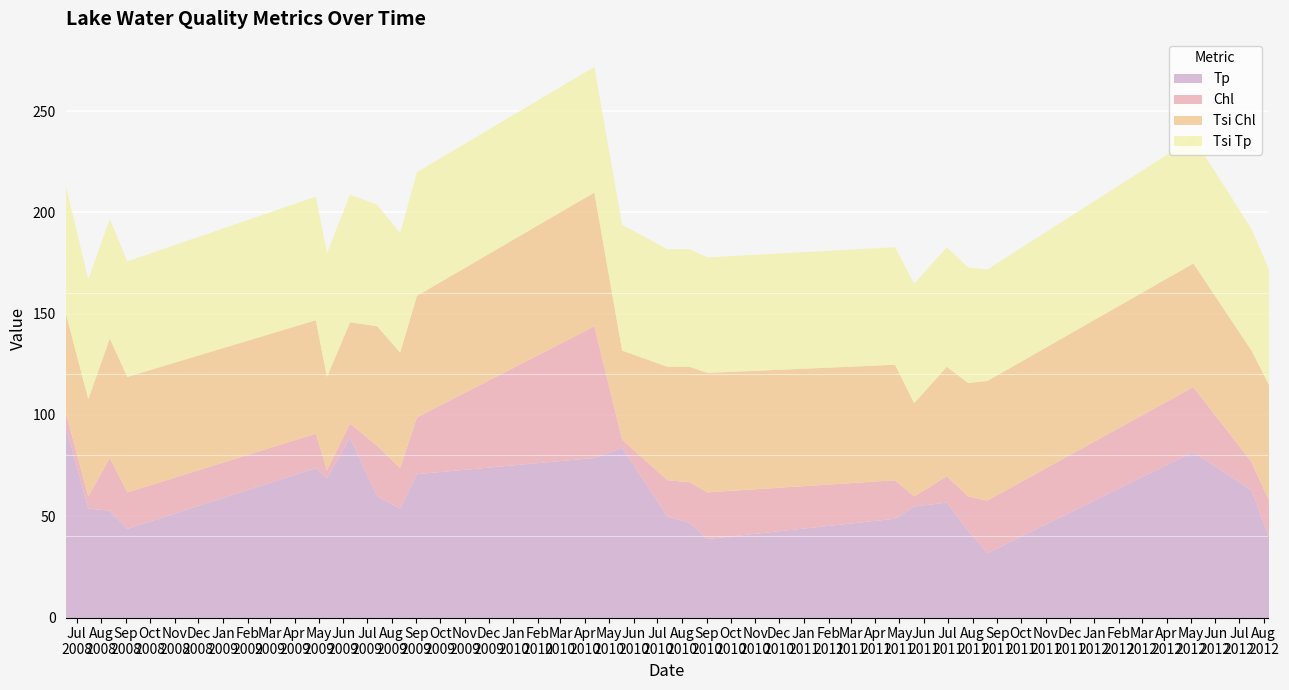

Which has a higher value, 07/13/2010 or 05/19/2011?

05/19/2011